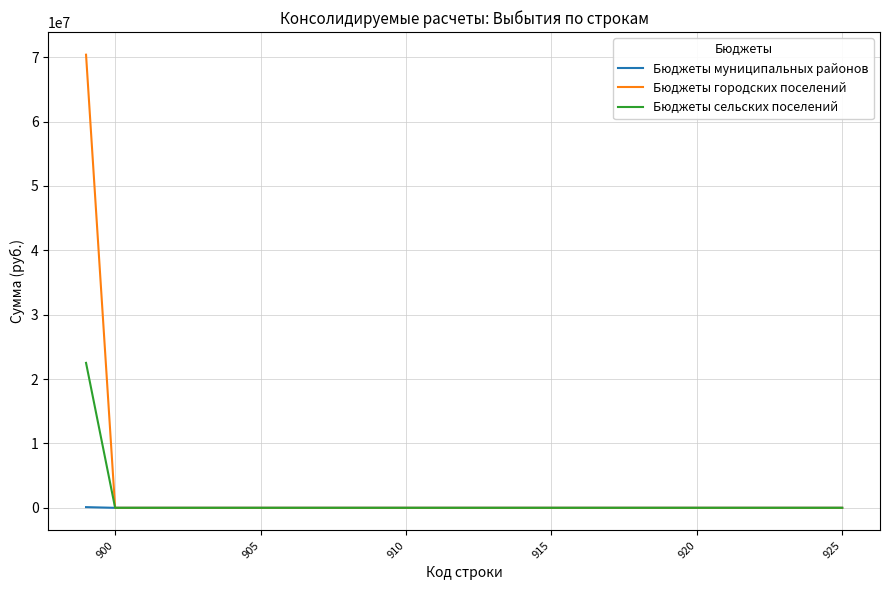

Which series has the largest range (max minus min)?

Бюджеты городских поселений